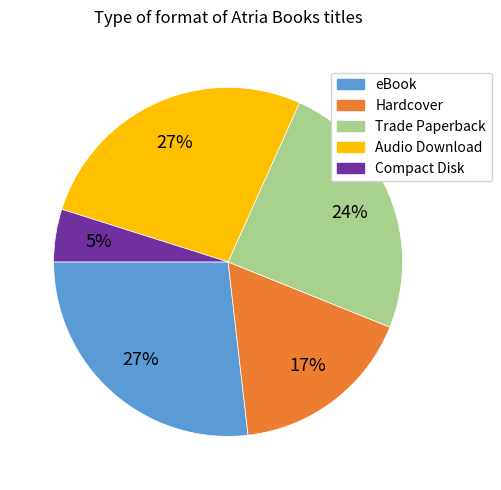

To the nearest percent, what is the average slice percentage?

20%